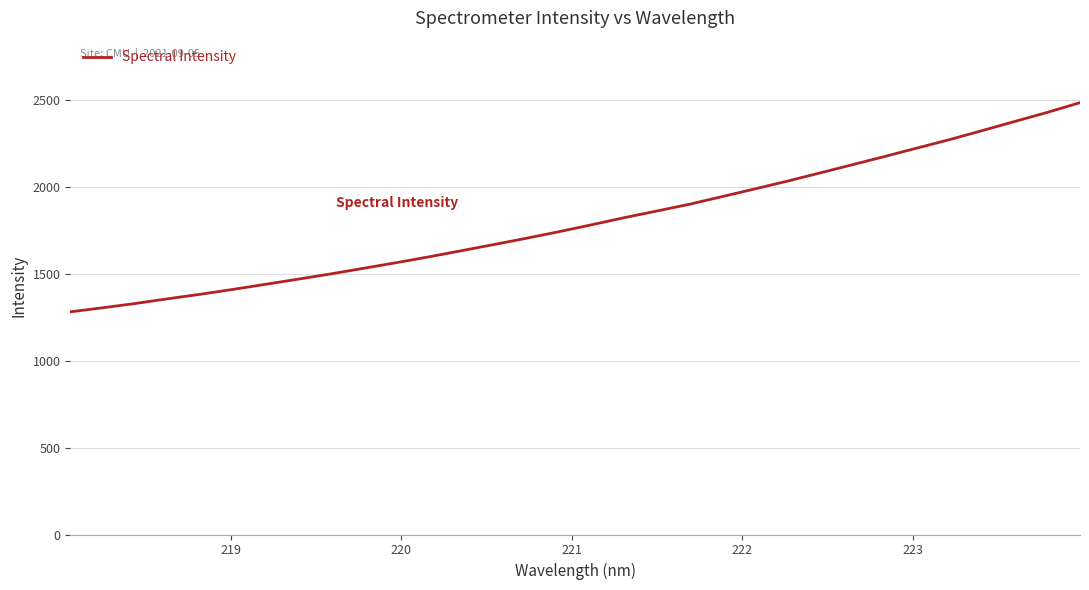

True or false: there are more than 0 points higher than both neighbors.

False